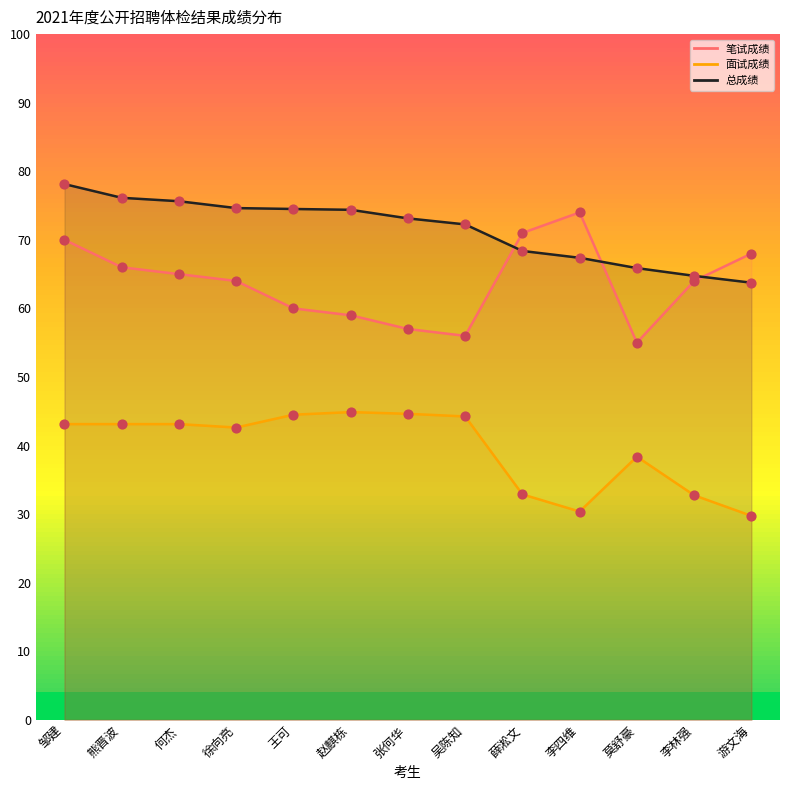

At how many categories does at least one series exceed 40?

13